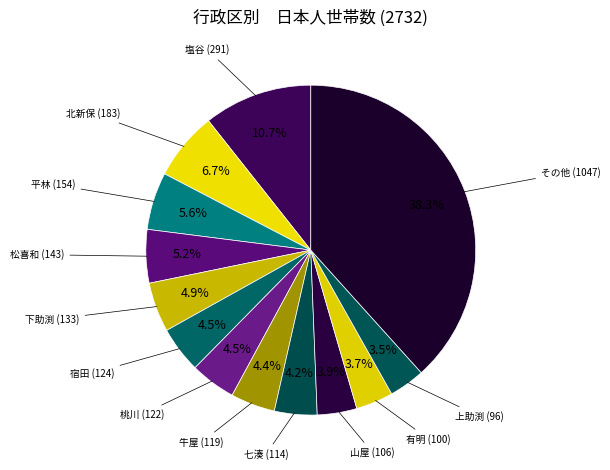

How many slices are in this pie chart?

13